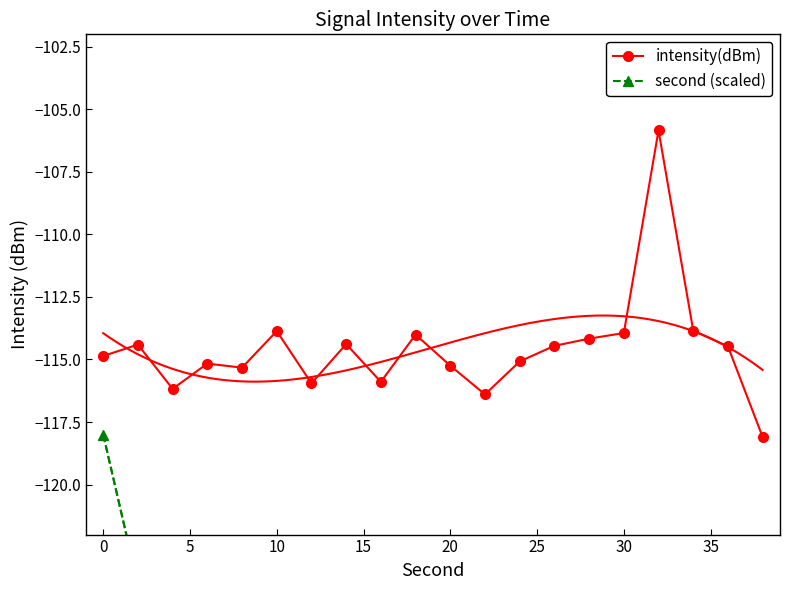

True or false: second (scaled) has more than 1 interior local peaks.

False